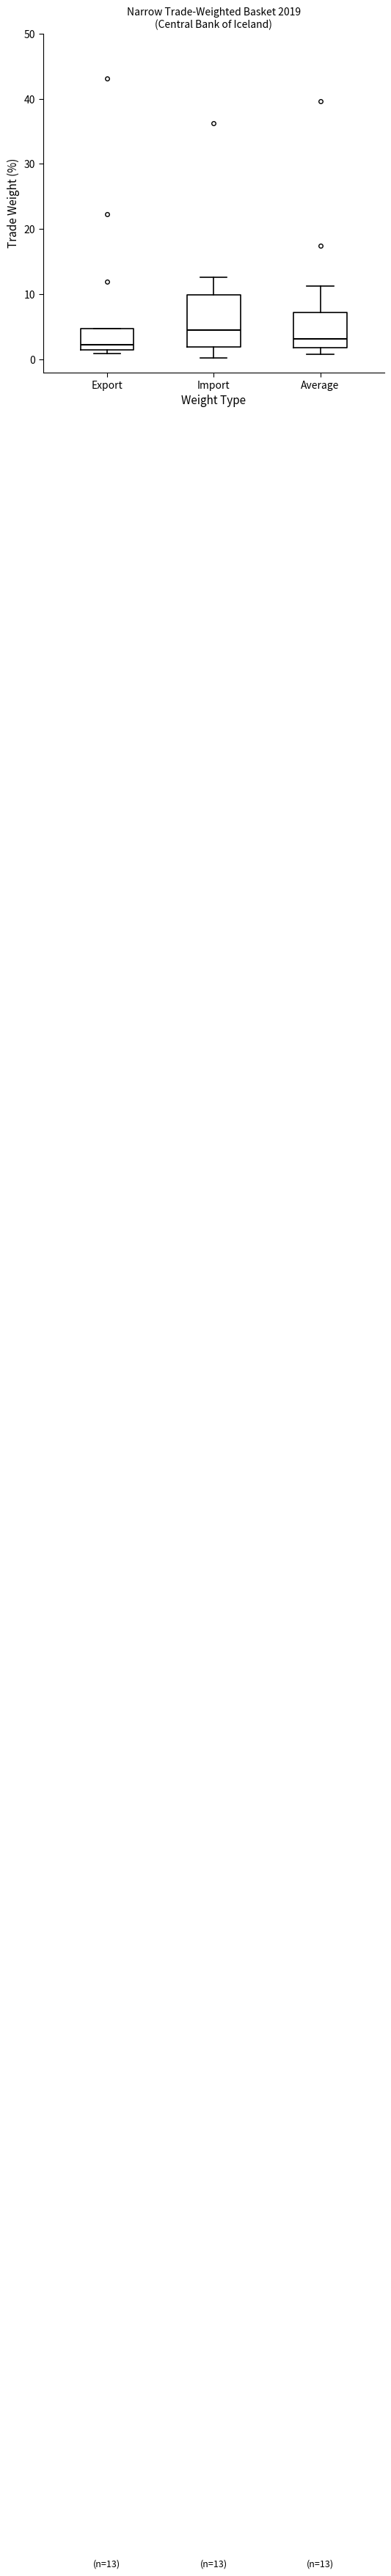

Which box has the highest median line?

Import